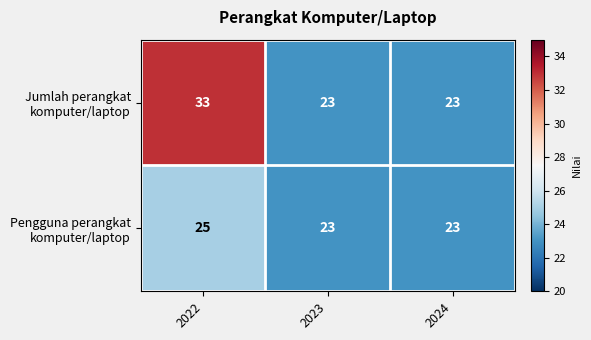

At which category is the sum across all series the highest?

2022